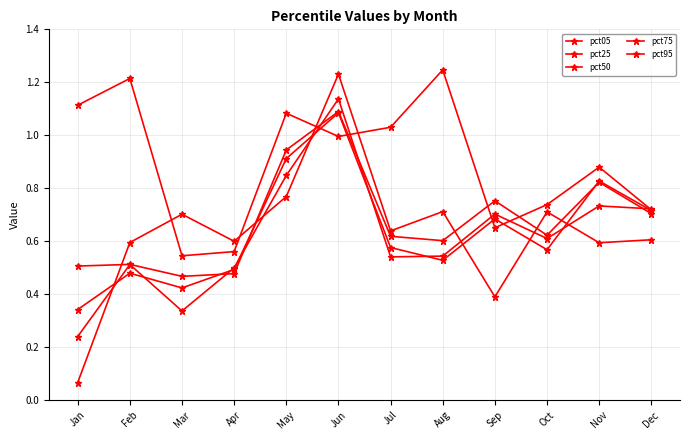

Does the chart display data point markers on the line(s)?

Yes